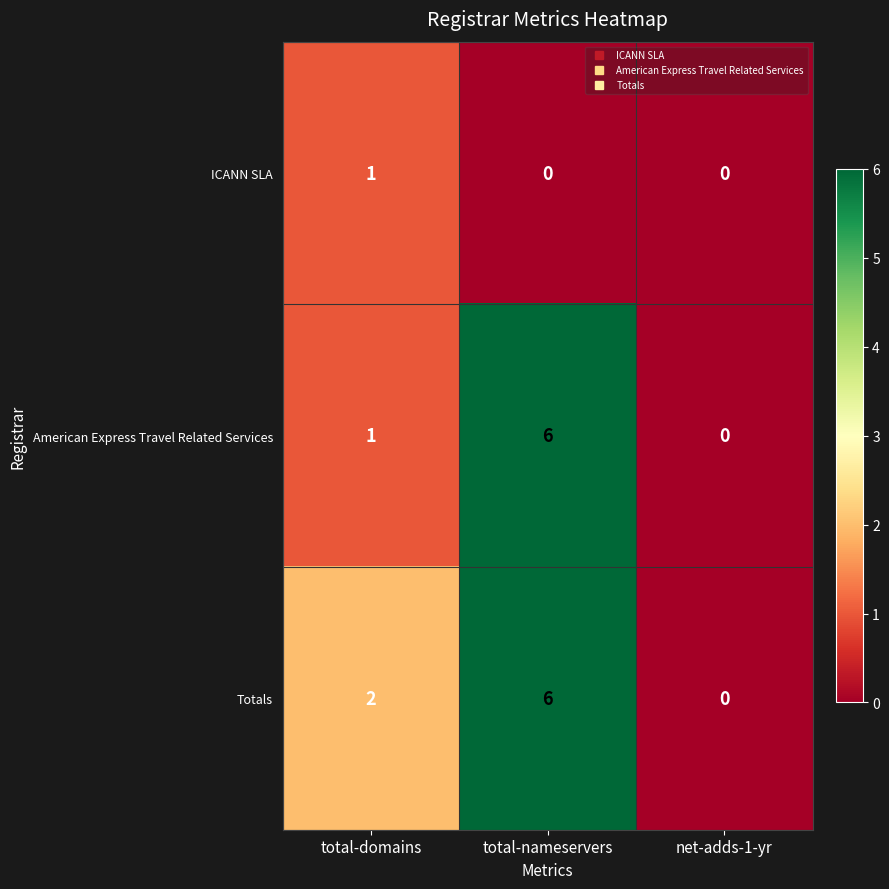

Reading right to left, list all the values displayed in this chart.

ICANN SLA: 0	0	1
American Express Travel Related Services: 0	6	1
Totals: 0	6	2